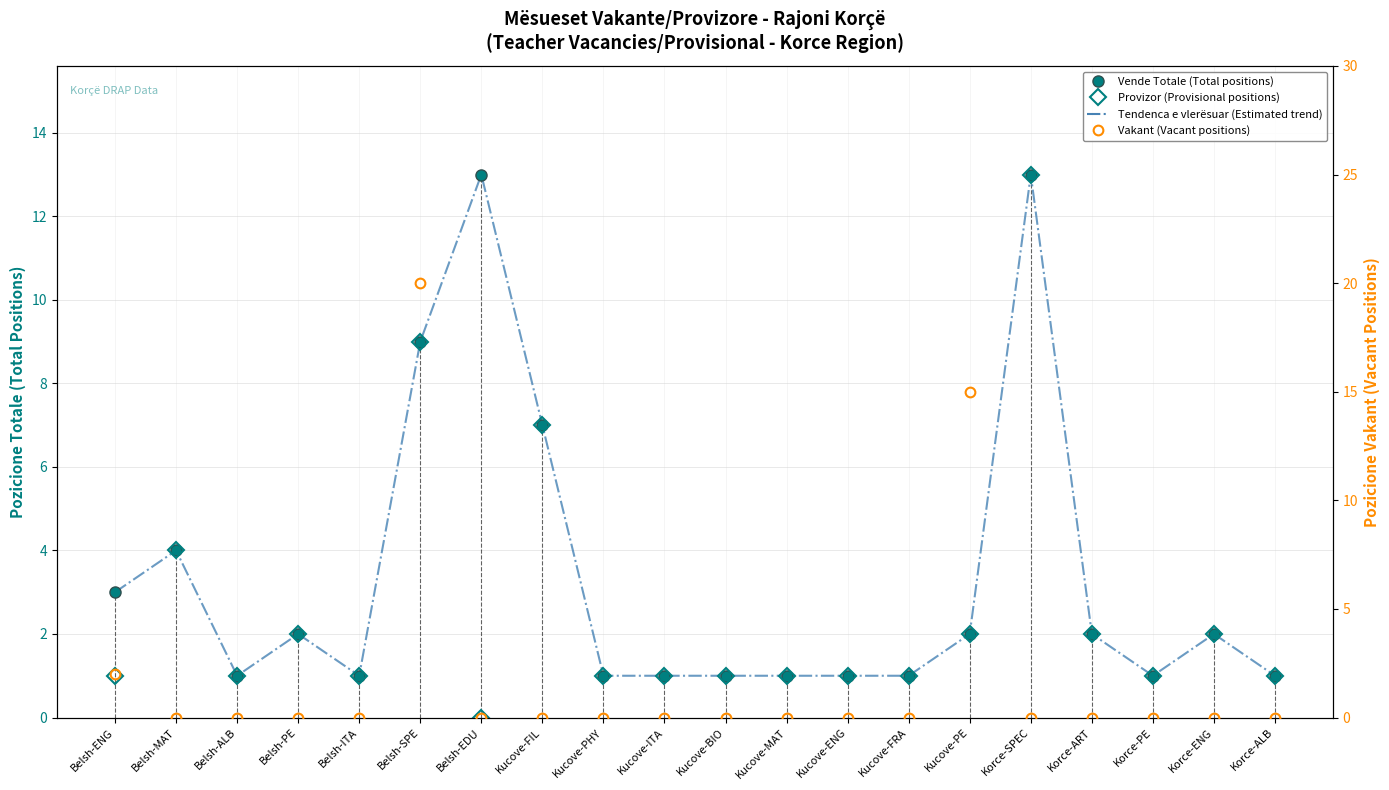

Reading left to right, what are all the values shown in this chart?

Nr vende vakante/provizore (Total positions): 3	4	1	2	1	9	13	7	1	1	1	1	1	1	2	13	2	1	2	1
Provizor (Provisional positions): 1	4	1	2	1	9	0	7	1	1	1	1	1	1	2	13	2	1	2	1
Estimated trend: 3	4	1	2	1	9	13	7	1	1	1	1	1	1	2	13	2	1	2	1
Vakant (Vacant positions): 2	0	0	0	0	20	0	0	0	0	0	0	0	0	15	0	0	0	0	0